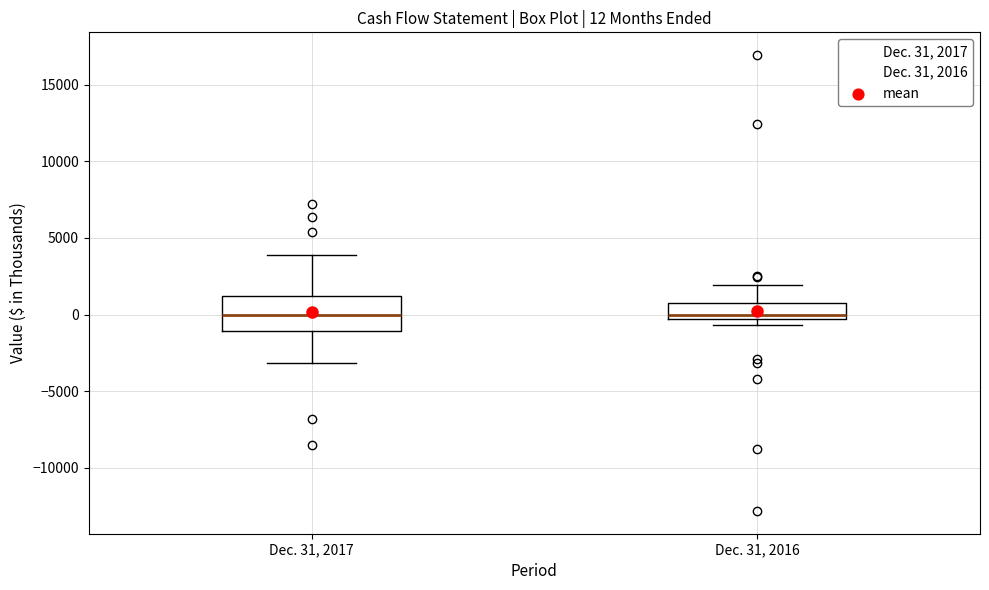

Comparing the boxes themselves (not the whiskers), which one is the tallest?

Dec. 31, 2017